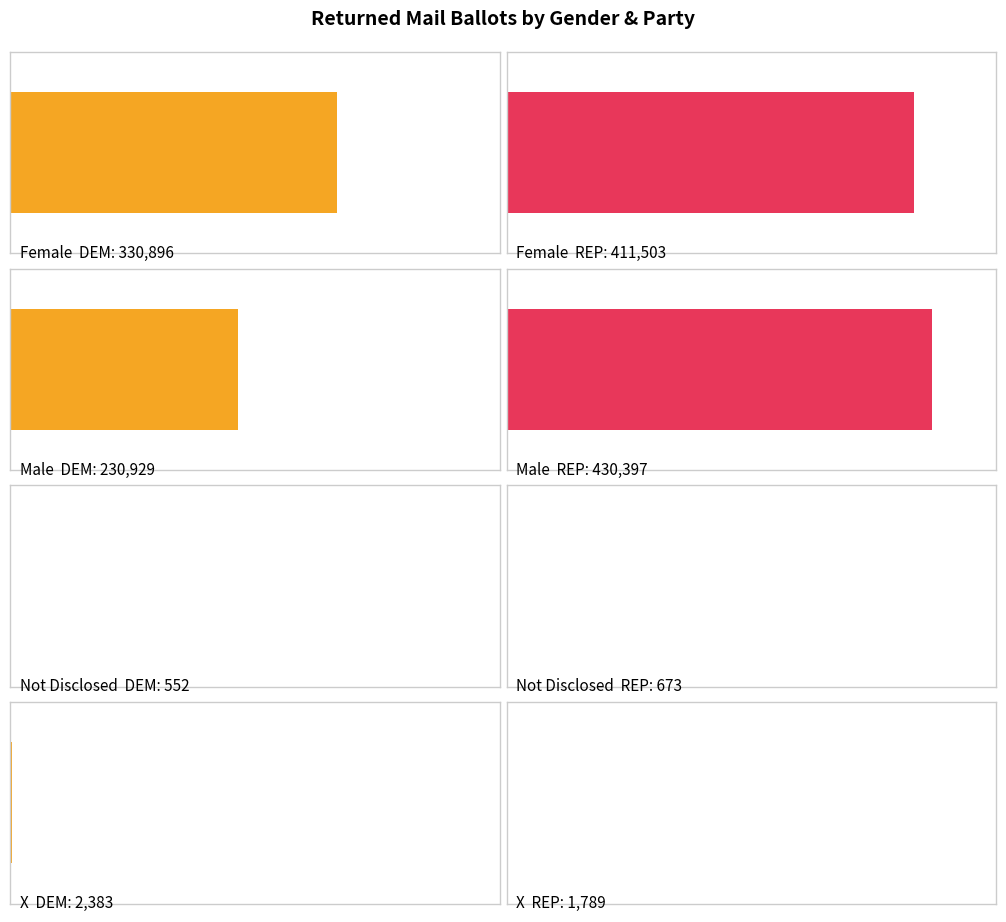

Count the number of data series in this chart.

4